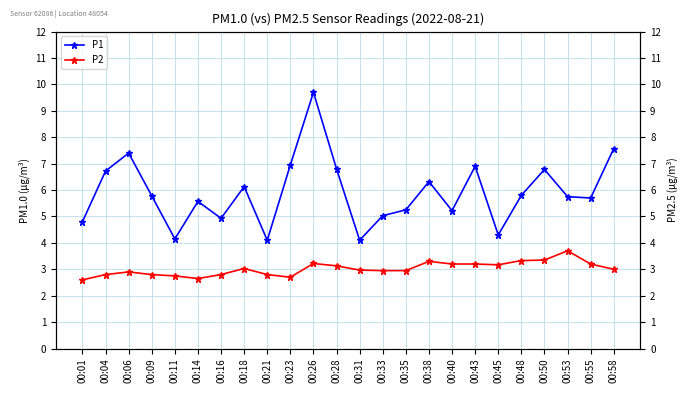

Rank the series at 00:06 from lowest to highest value.

P2, P1